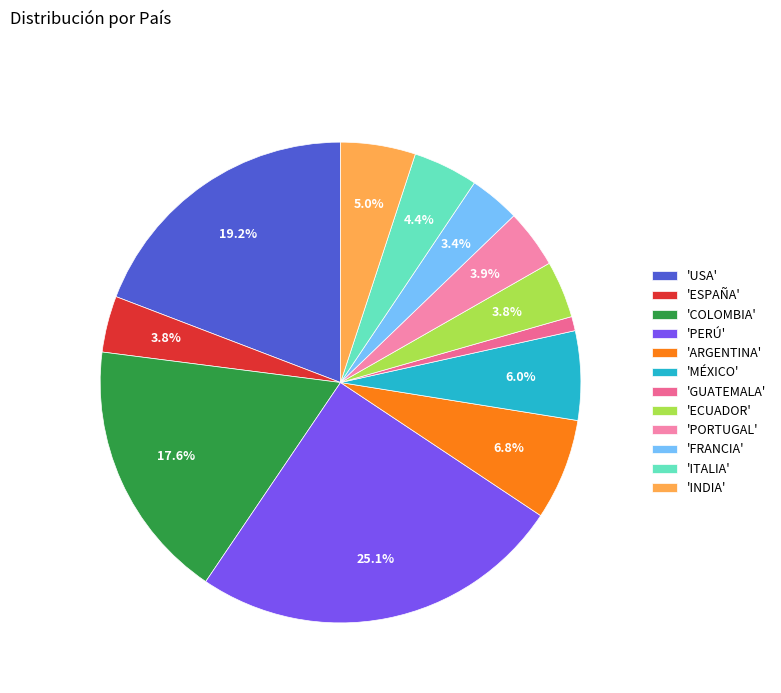

To the nearest percent, what is the difference between the largest and smallest slice percentages?

24%